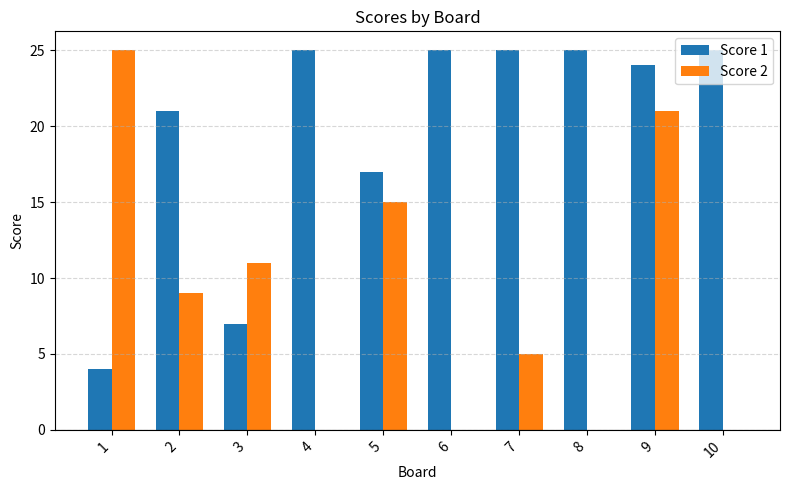

What is the sum of the Score 1 values at 4 and 1?

29